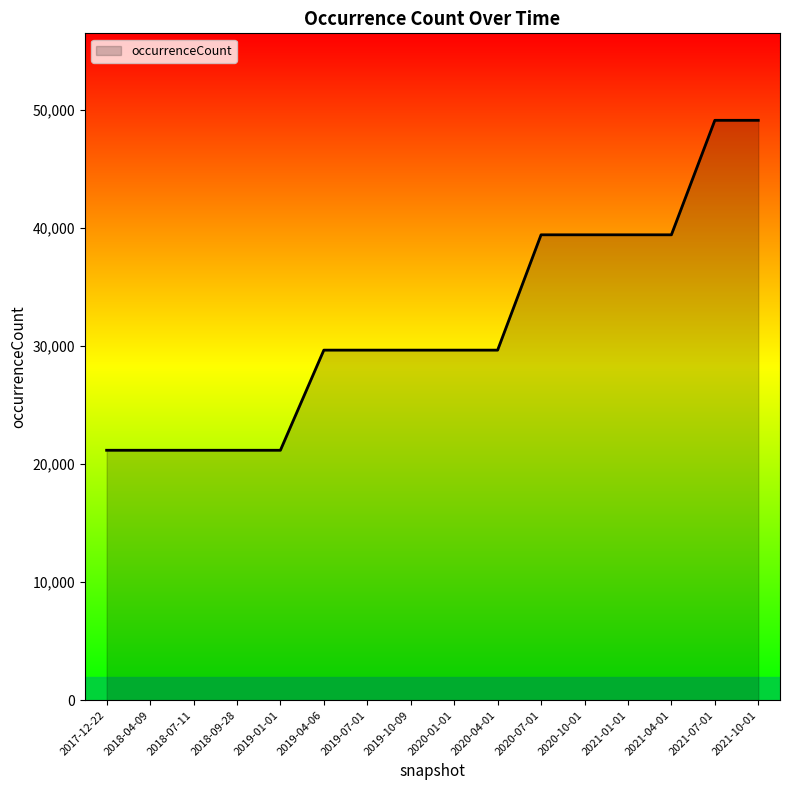

Reading left to right, extract all data points from this chart.

2017-12-22=21161	2018-04-09=21161	2018-07-11=21161	2018-09-28=21161	2019-01-01=21161	2019-04-06=29640	2019-07-01=29640	2019-10-09=29640	2020-01-01=29640	2020-04-01=29640	2020-07-01=39405	2020-10-01=39405	2021-01-01=39405	2021-04-01=39405	2021-07-01=49100	2021-10-01=49100